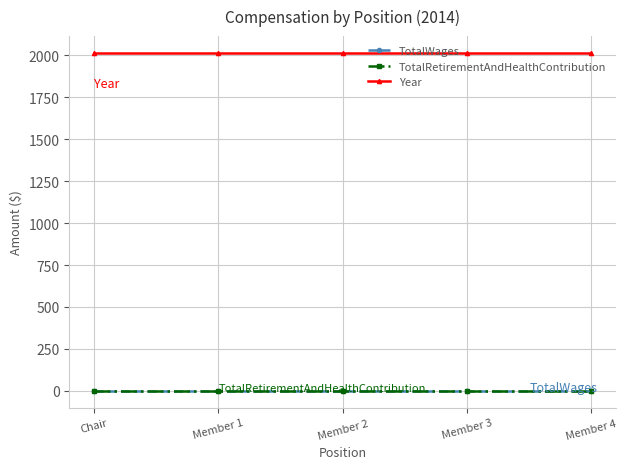

Reading left to right, list all the values displayed in this chart.

TotalWages: 0	0	0	0	0
TotalRetirementAndHealthContribution: 0	0	0	0	0
Year: 2014	2014	2014	2014	2014